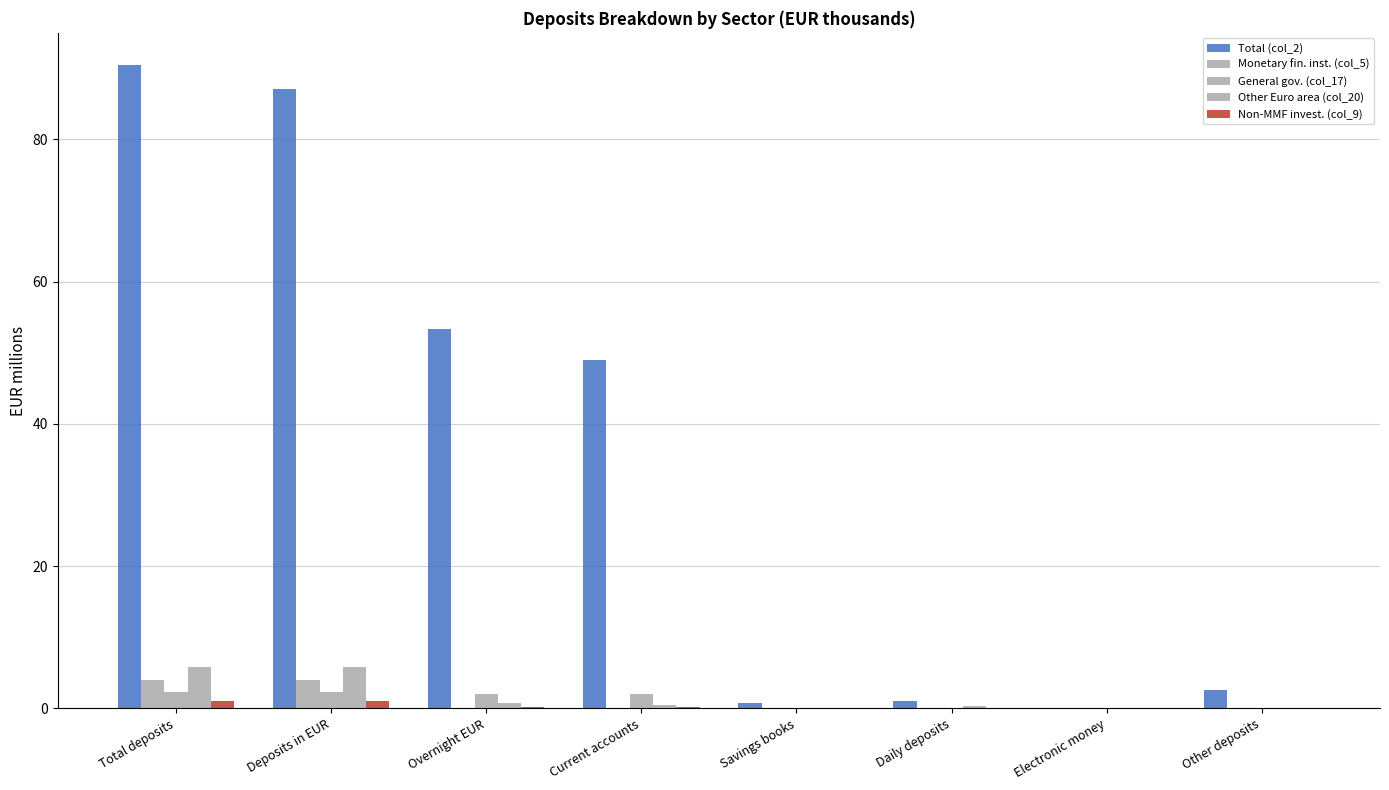

How many distinct data groups are displayed?

5